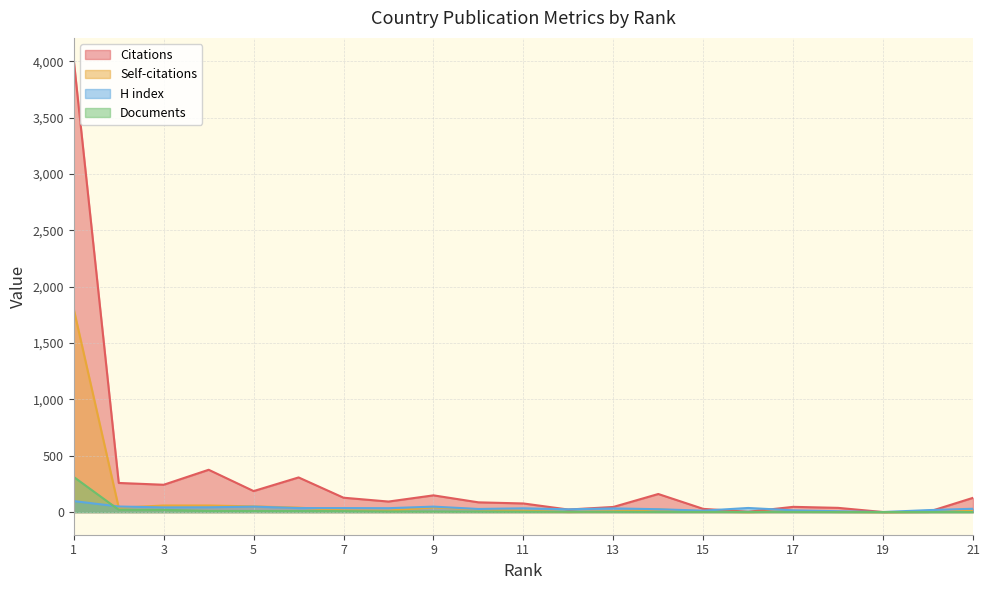

How many intersections are there between H index and Citations?

5